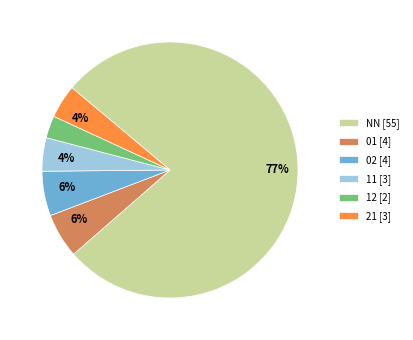

To the nearest percent, what is the average slice percentage?

17%